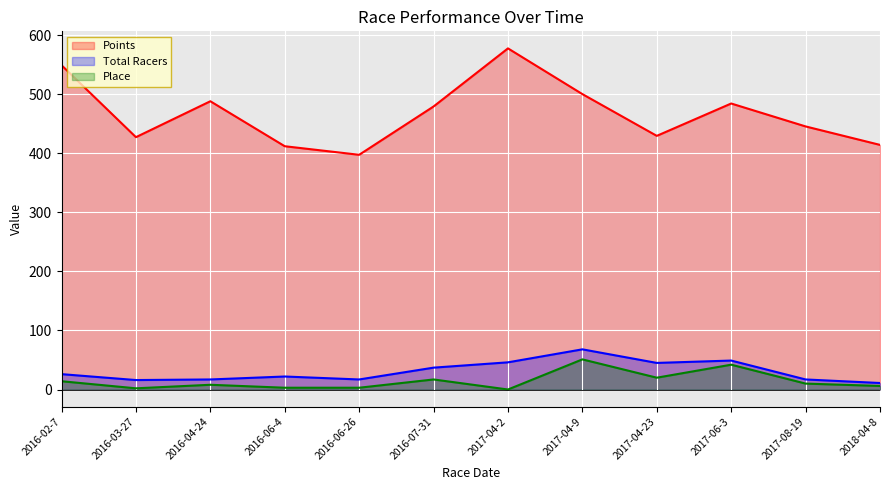

At which label does Total Racers reach its peak?

2017-04-9